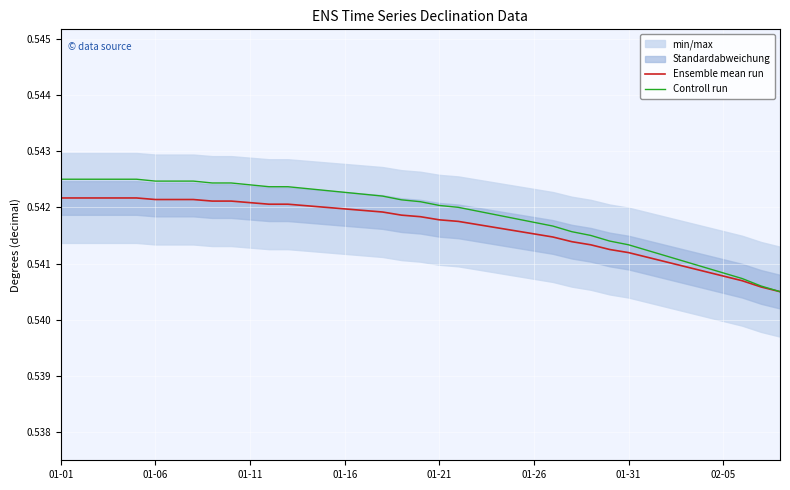

True or false: Controll run and Ensemble mean run intersect in this chart.

False